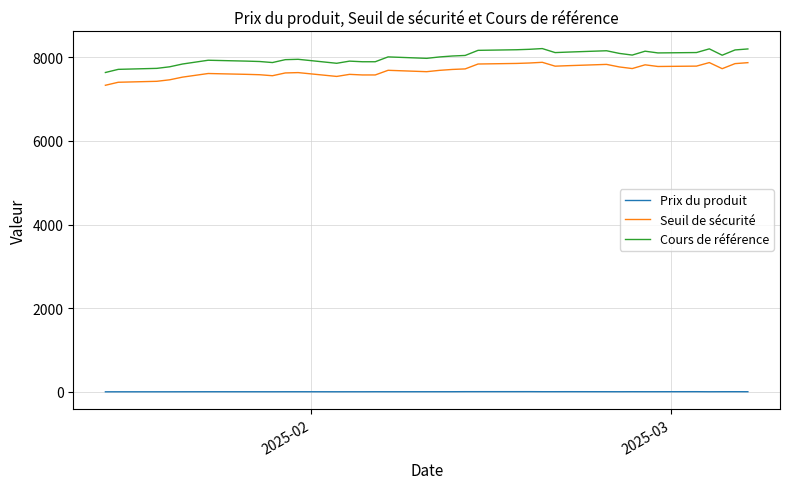

Which series has the largest range (max minus min)?

Cours de référence